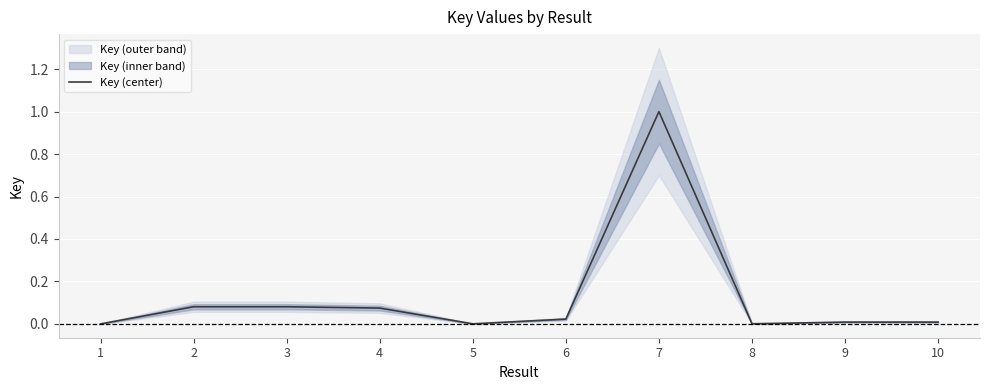

How many lines are shown in the chart?

1